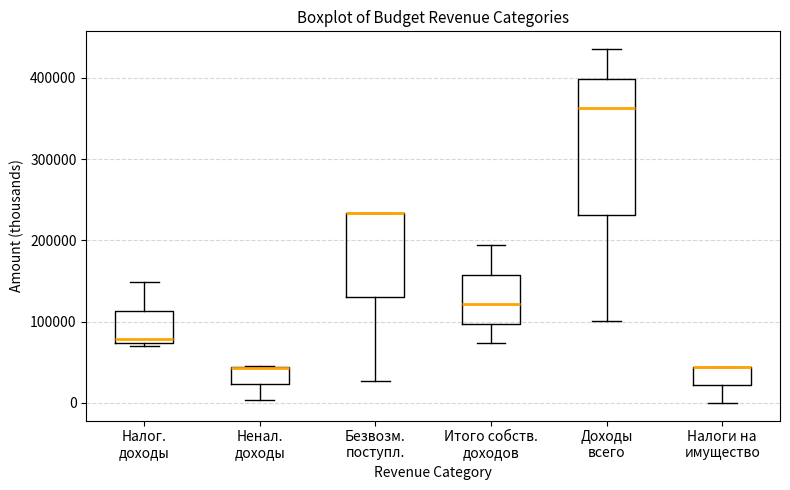

Reading left to right, transcribe this box plot: for each box, give where its median line is, the range the box spans, and where its two whiskers end, as read against the y-axis. The values are not printed on the chart, so give them approximately, as read against the axis.

Налог. доходы: median 80000, box 70000 to 110000, whiskers 70000 (just below the box's lower edge) to 150000
Ненал. доходы: median 40000 (drawn on the box's upper edge), box 20000 to 40000, whiskers 0 to 50000
Безвозм. поступл.: median 230000 (drawn on the box's upper edge), box 130000 to 230000, whiskers 30000 to 230000
Итого собств. доходов: median 120000, box 100000 to 160000, whiskers 70000 to 190000
Доходы всего: median 360000, box 230000 to 400000, whiskers 100000 to 440000
Налоги на имущество: median 40000 (drawn on the box's upper edge), box 20000 to 40000, whiskers 0 to 40000